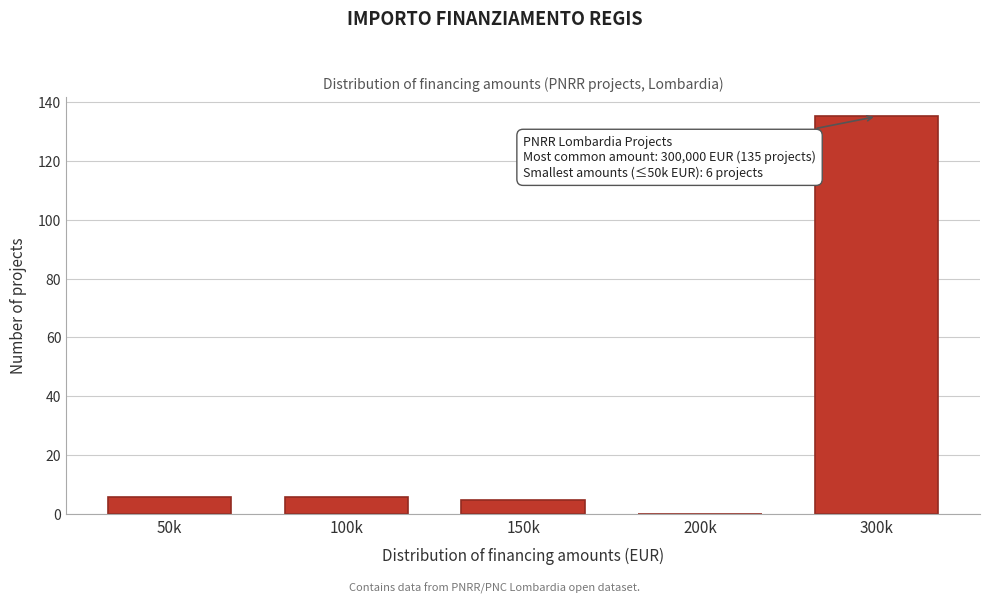

Reading left to right, what are all the values shown in this chart?

50k=6	100k=6	150k=5	200k=0	300k=135